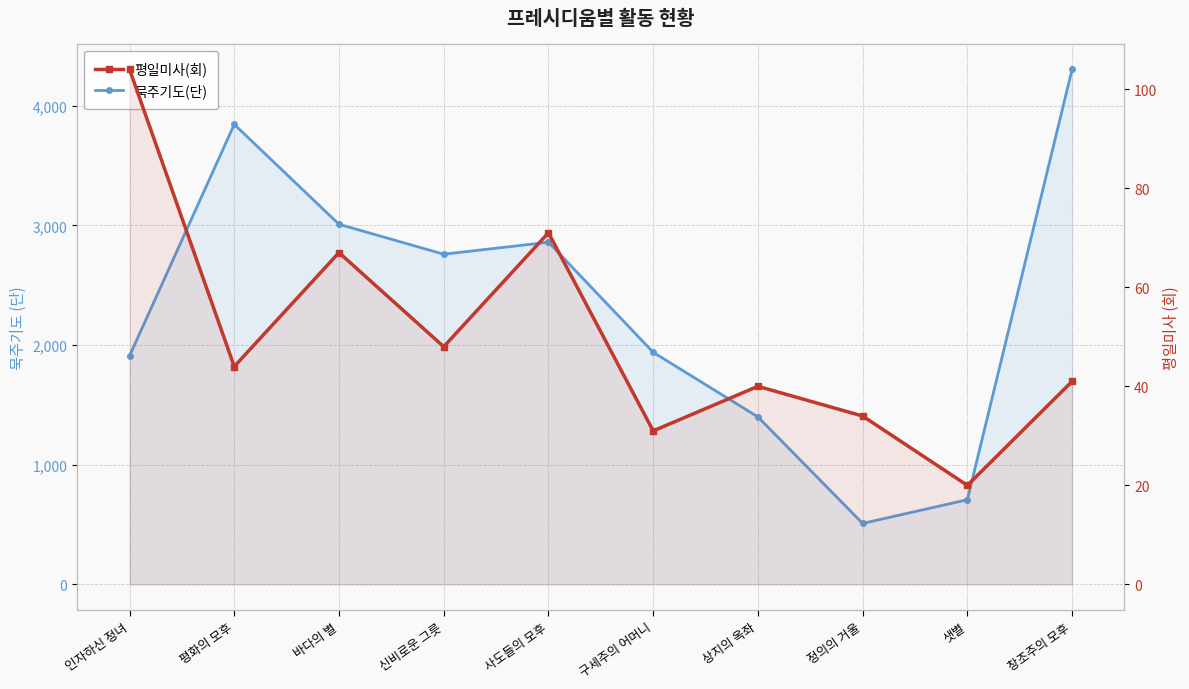

The value of 평일미사(회) at 사도들의 모후 is 71. True or false?

True